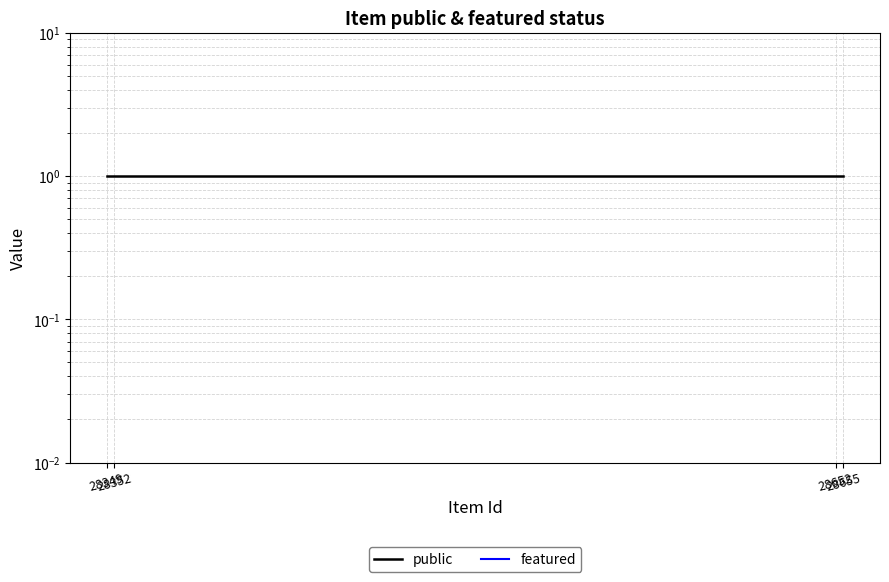

Does the chart display data point markers on the line(s)?

No